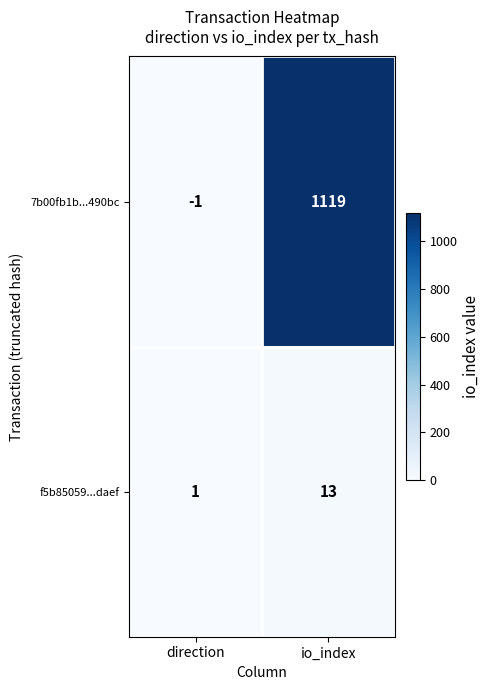

The value of f5b85059...daef at direction is 1. True or false?

True